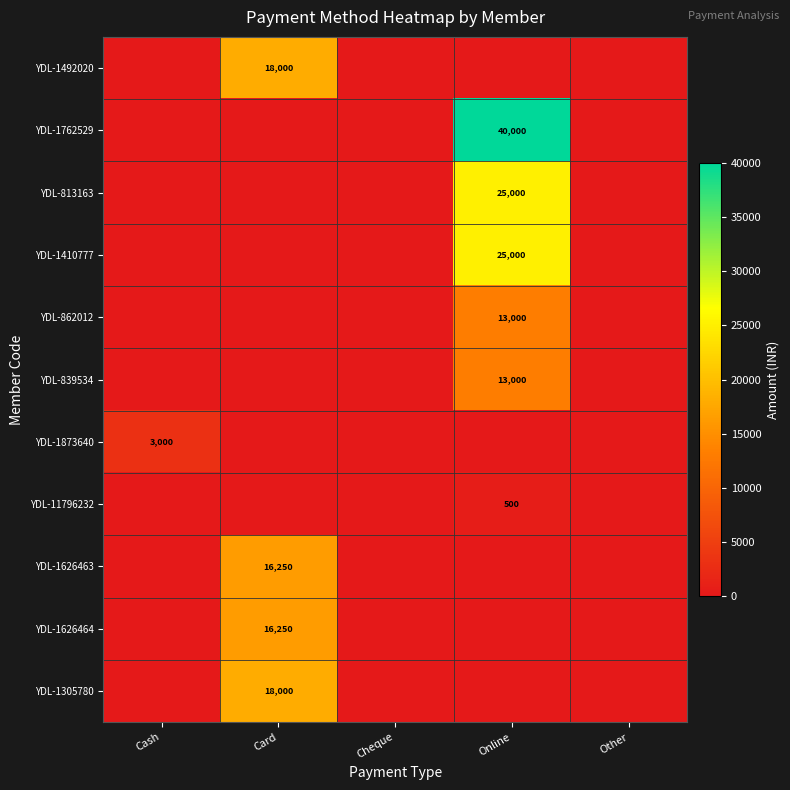

Which series changed the most between Online and Other?

YDL-1762529